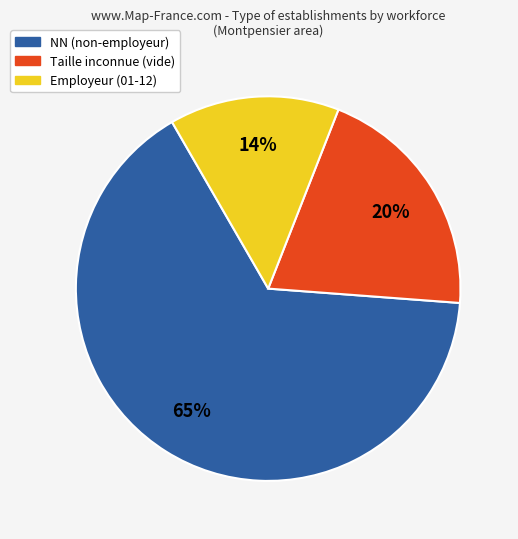

Which has a higher value, NN (non-employeur) or Taille inconnue (vide)?

NN (non-employeur)